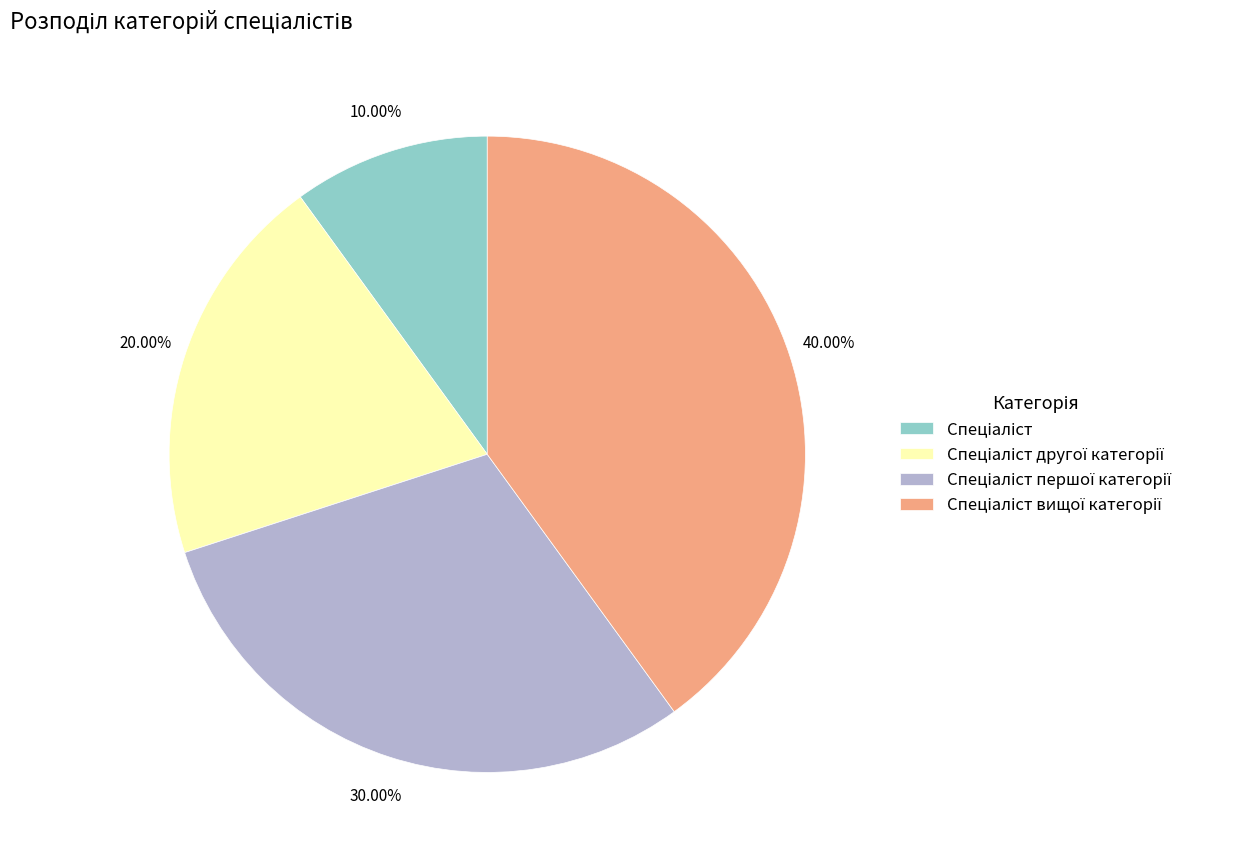

How many segments does this pie chart have?

4